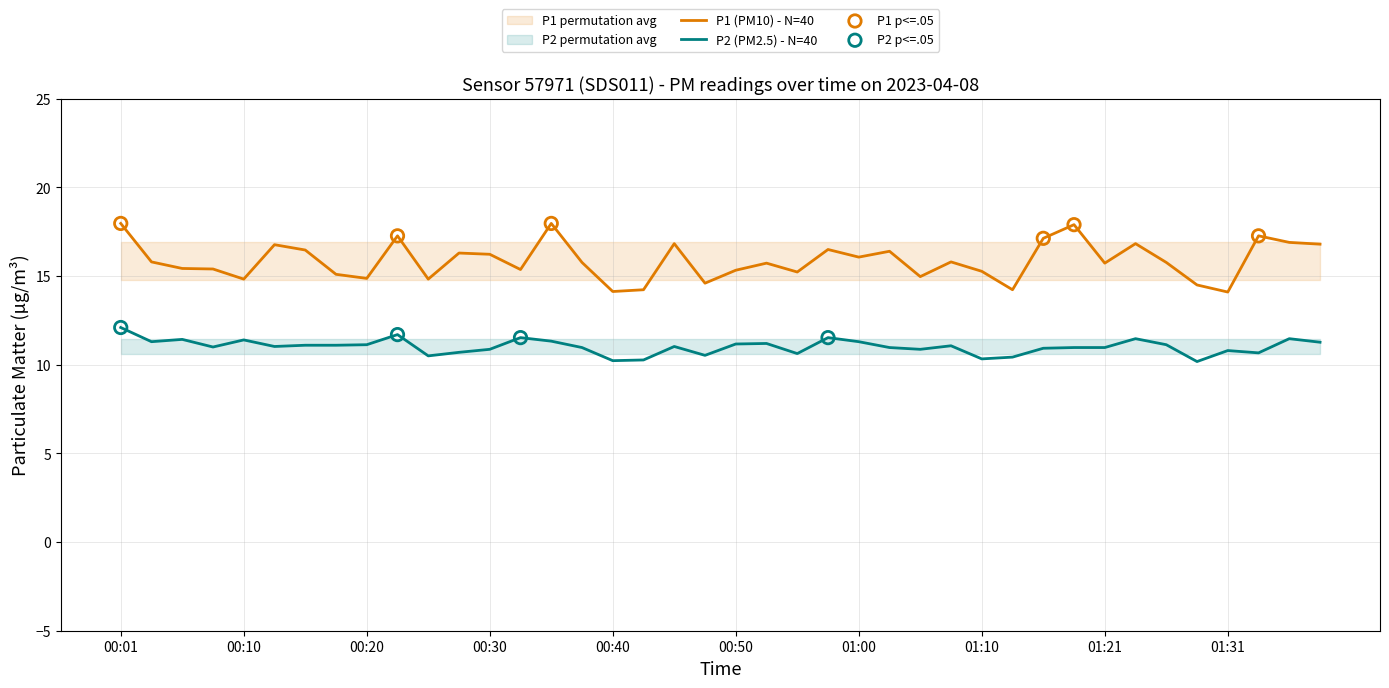

What is the total value across all series at 01:36?

28.4